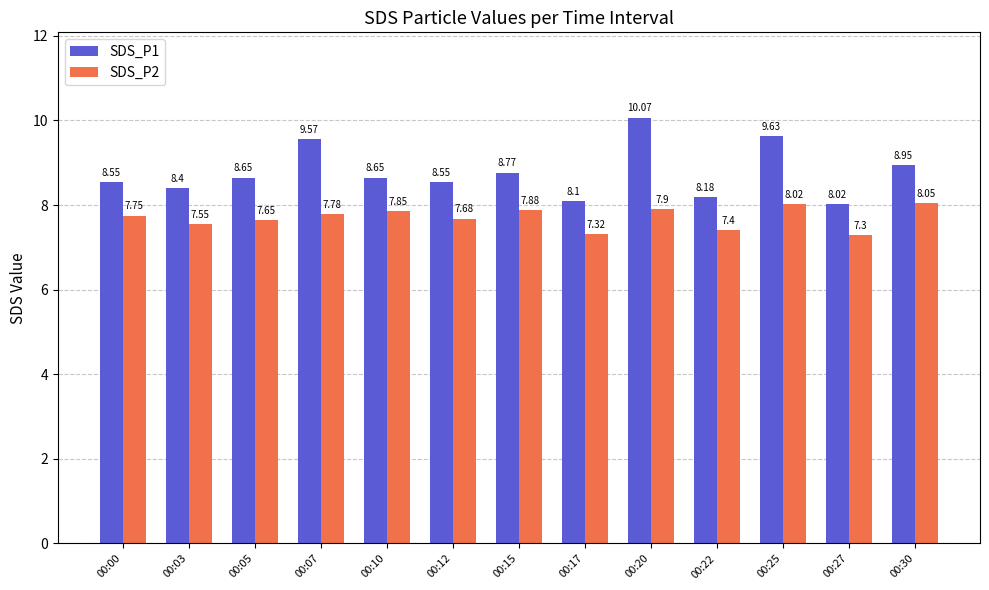

What are all the series names shown in the legend?

SDS_P1, SDS_P2